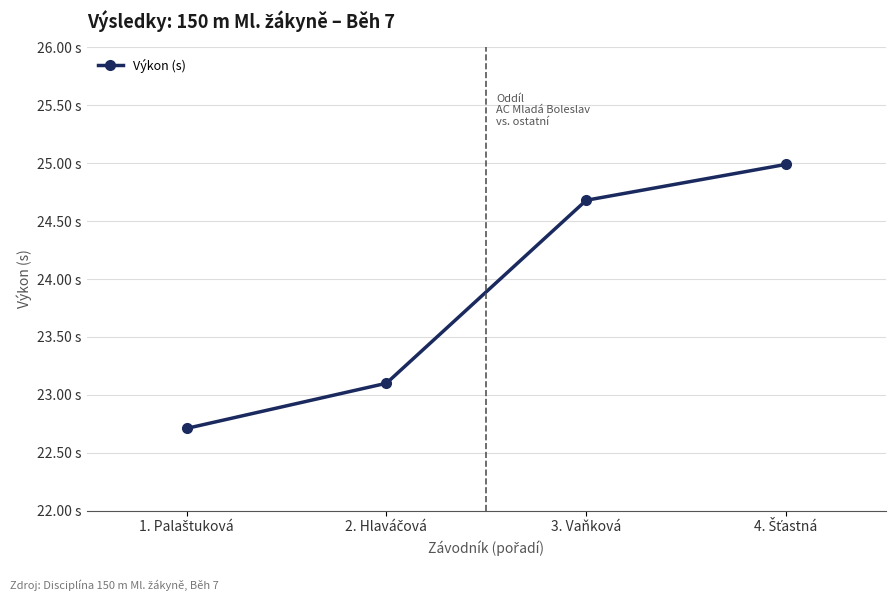

The chart shows a value of 35.6 at 1. Palaštuková. True or false?

False